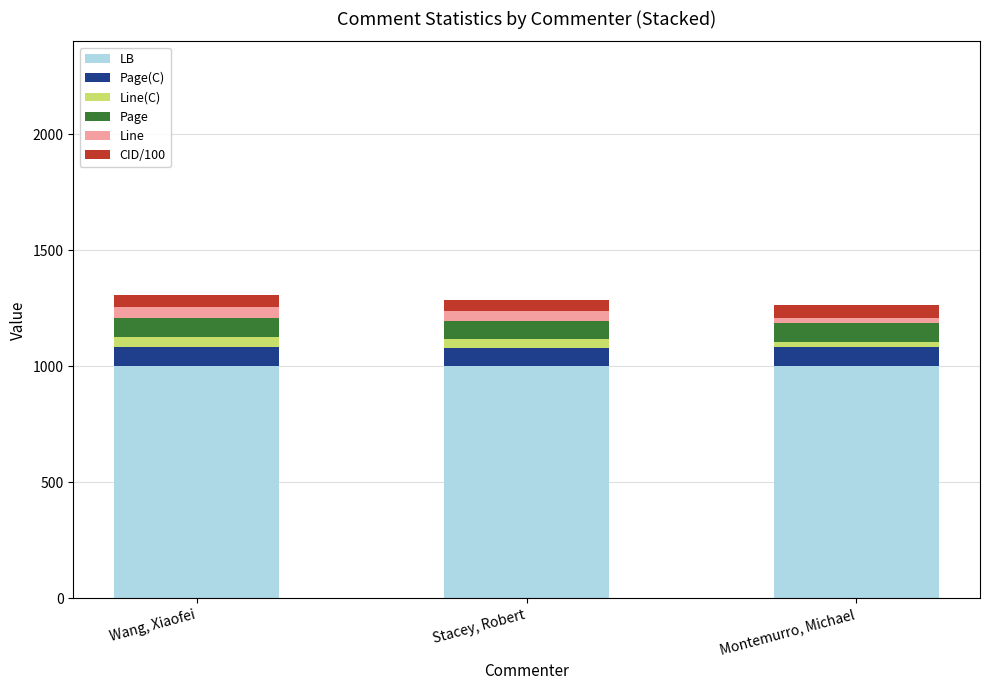

What is the sum of all LB values?

3000